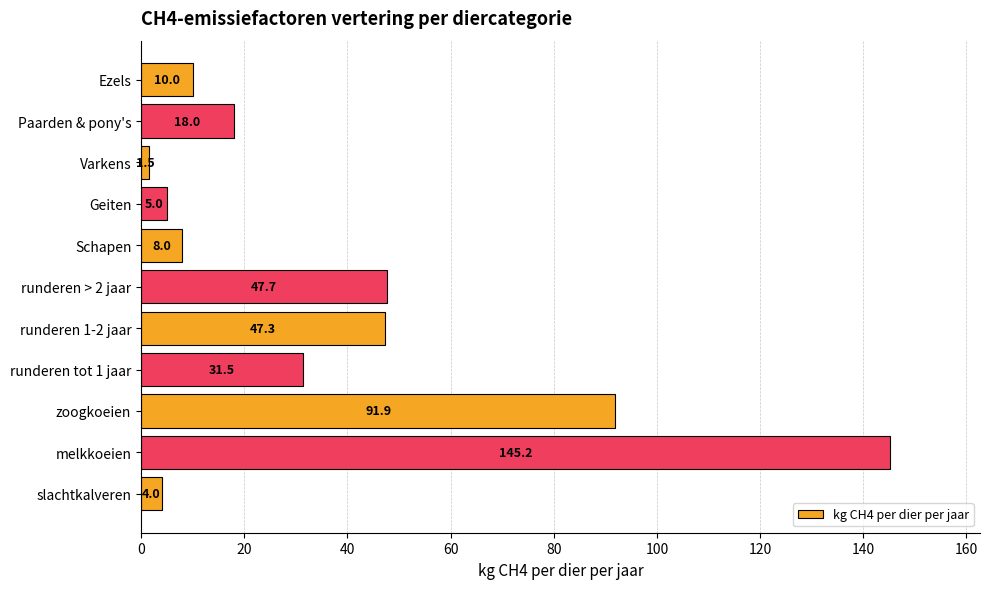

Reading bottom to top, list all the values displayed in this chart.

slachtkalveren=4.0	melkkoeien=145.2	zoogkoeien=91.9	runderen tot 1 jaar=31.5	runderen 1-2 jaar=47.3	runderen > 2 jaar=47.7	Schapen=8.0	Geiten=5.0	Varkens=1.5	Paarden & pony's=18.0	Ezels=10.0